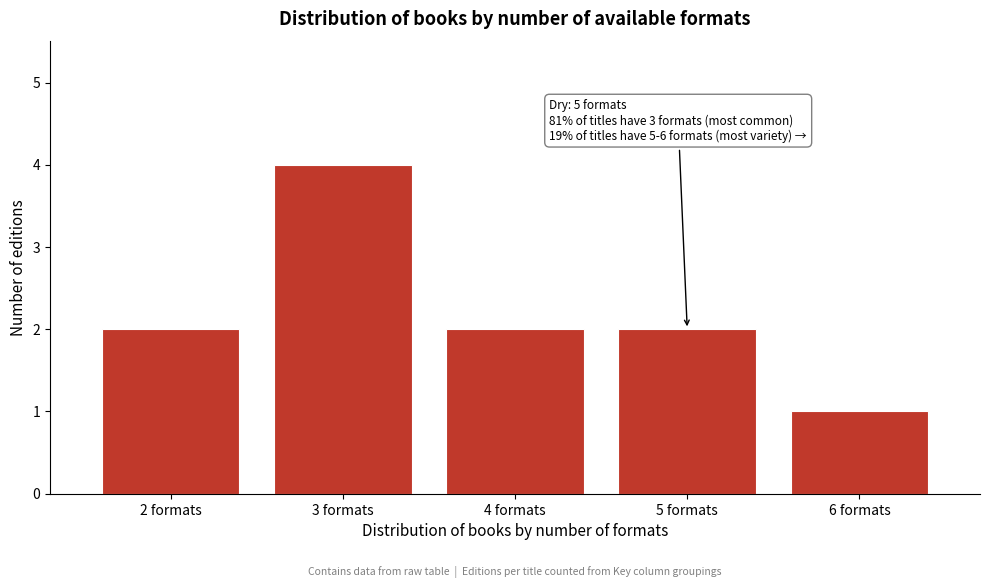

Reading left to right, extract all data points from this chart.

2 formats=2	3 formats=4	4 formats=2	5 formats=2	6 formats=1